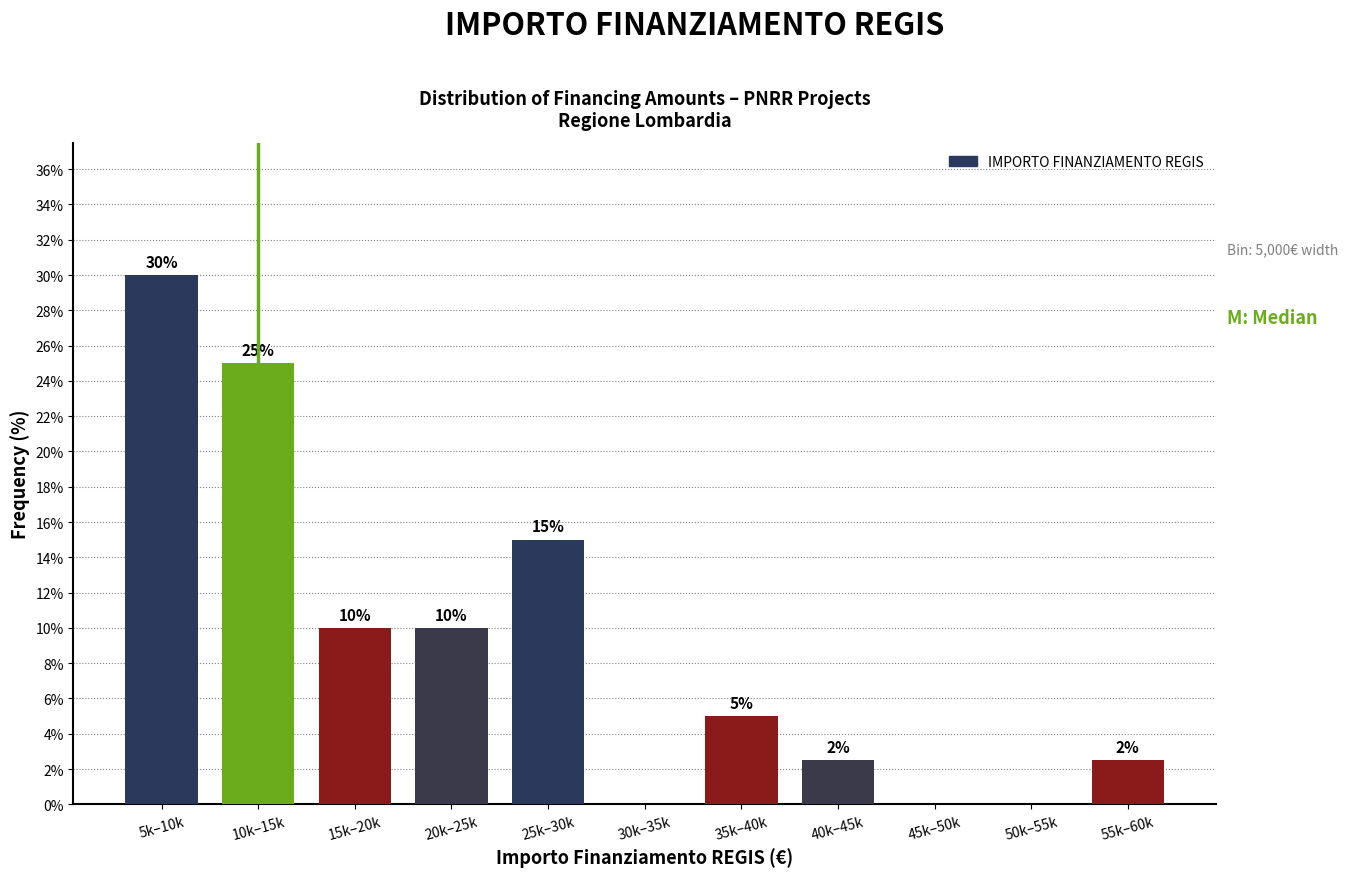

Which label corresponds to the largest value in the chart?

5k–10k